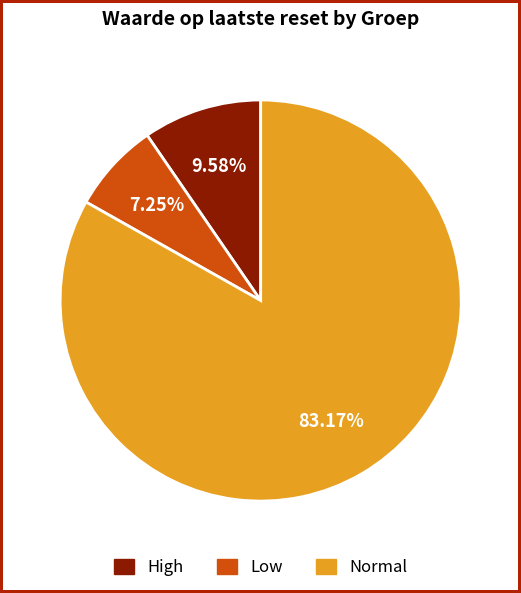

Which category has the biggest portion of the pie?

Normal